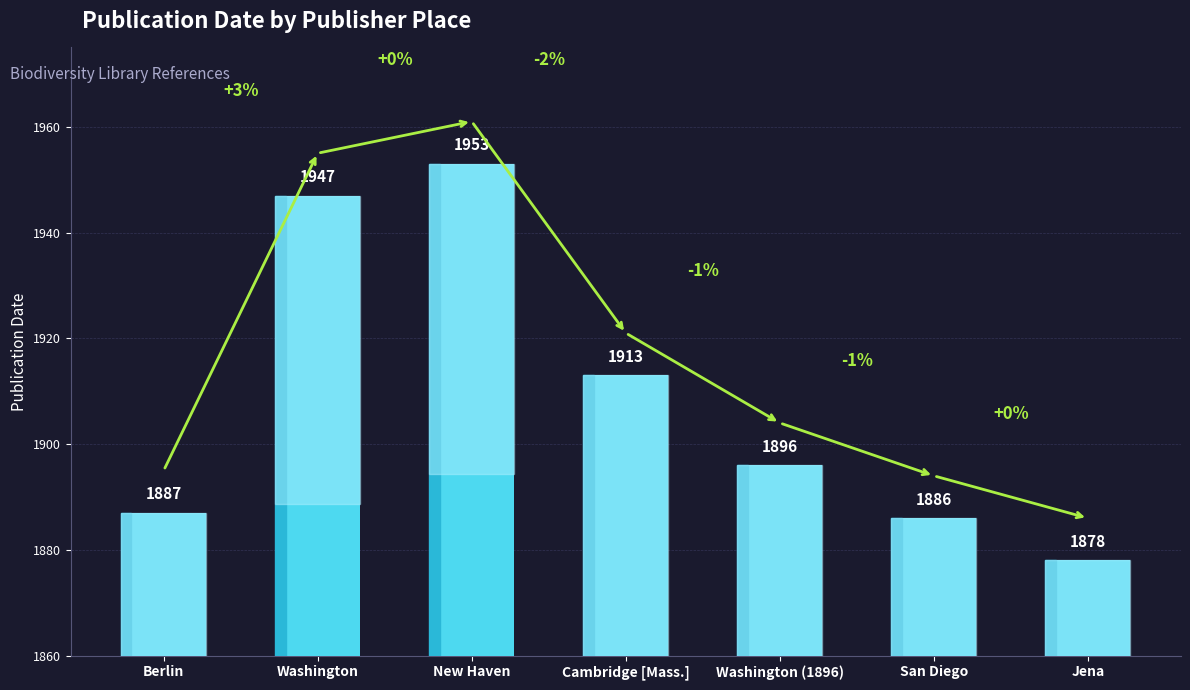

What is the sum of all values?

13360